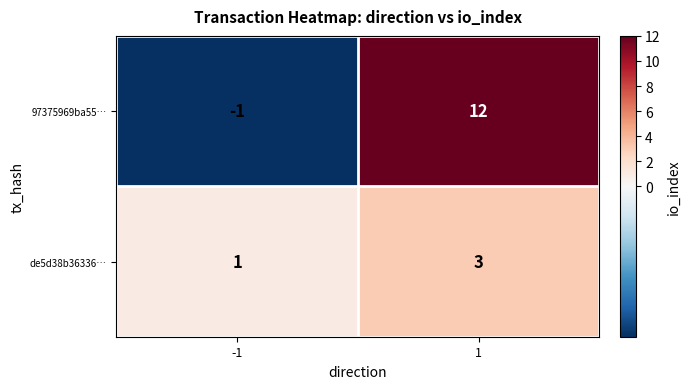

The de5d38b36336… series shows 1 at 1. True or false?

False